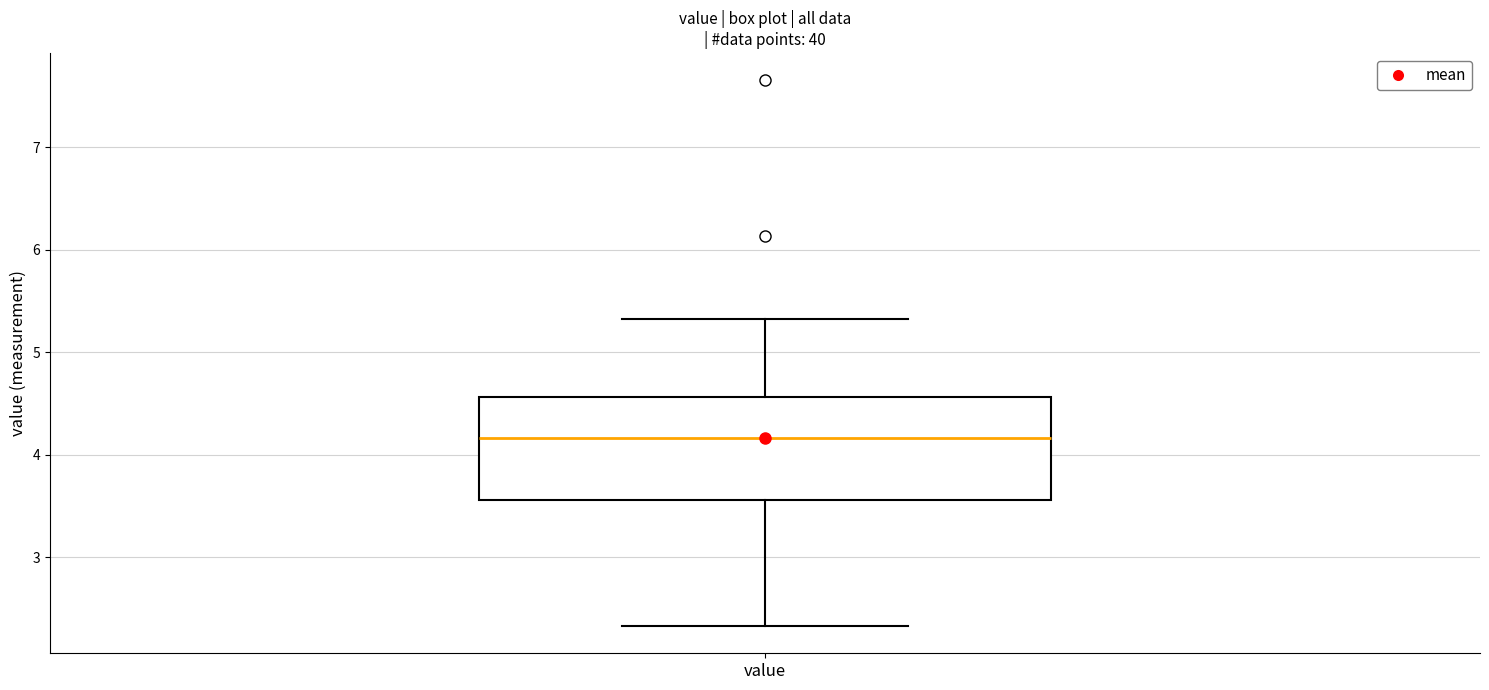

Read this box plot against the y-axis: the position of the median line, the range covered by the box, and the ends of both whiskers. The values are not printed on the chart, so give them approximately, as read against the axis.

median 4.2, box 3.6 to 4.6, whiskers 2.3 to 5.3